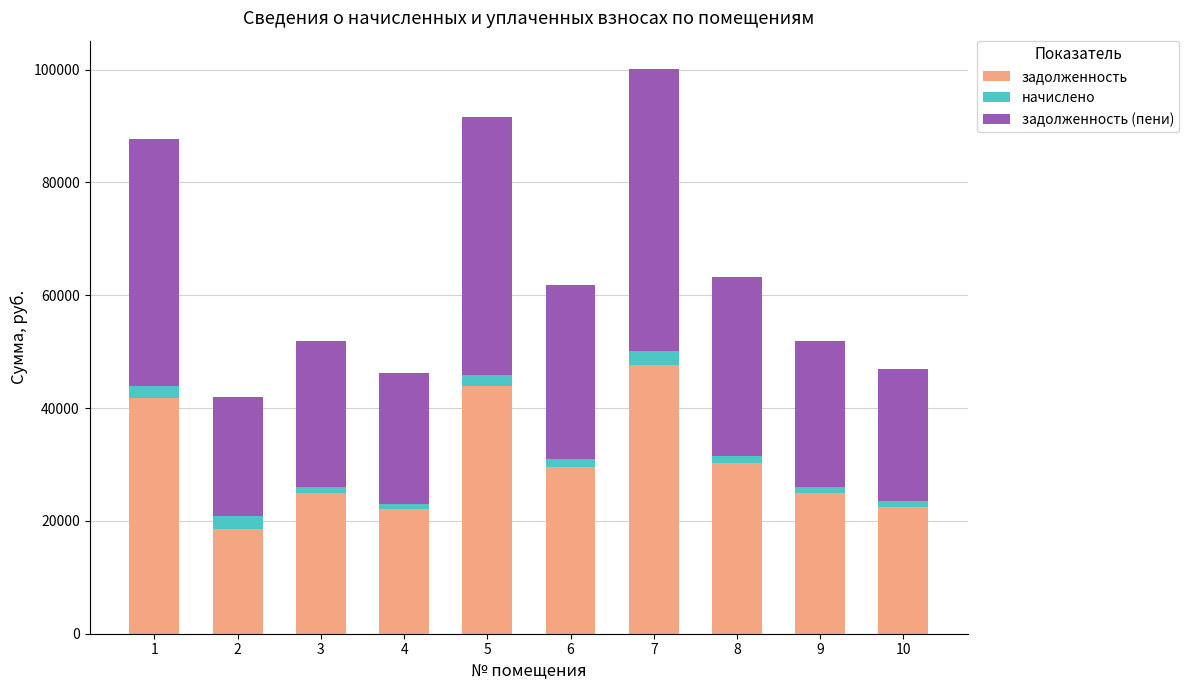

At which label does задолженность first exceed 29639?

1